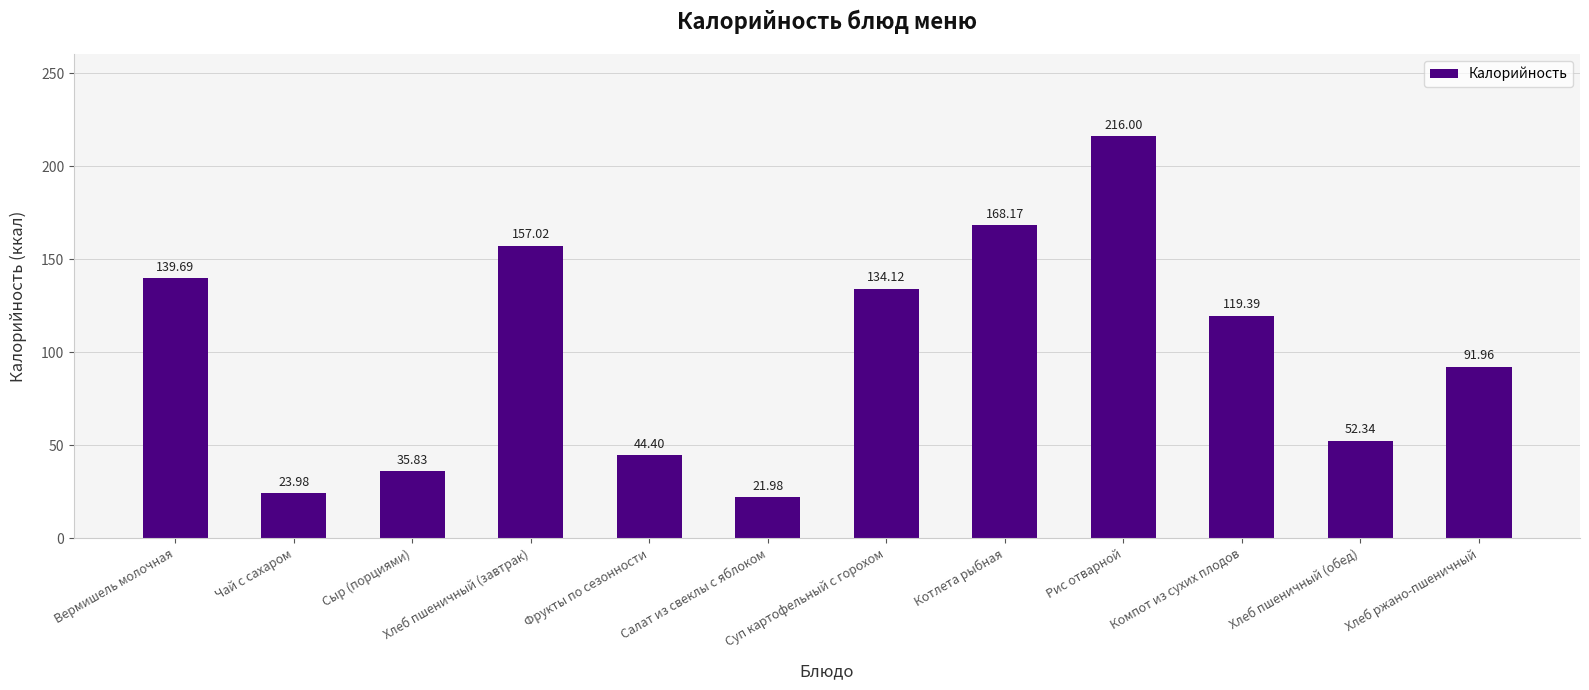

What is the difference between the second highest and minimum values?

146.2